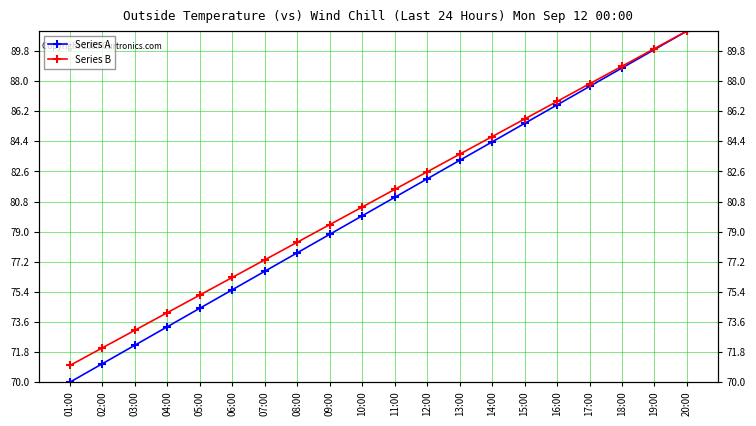

How many data points does each series have?

20